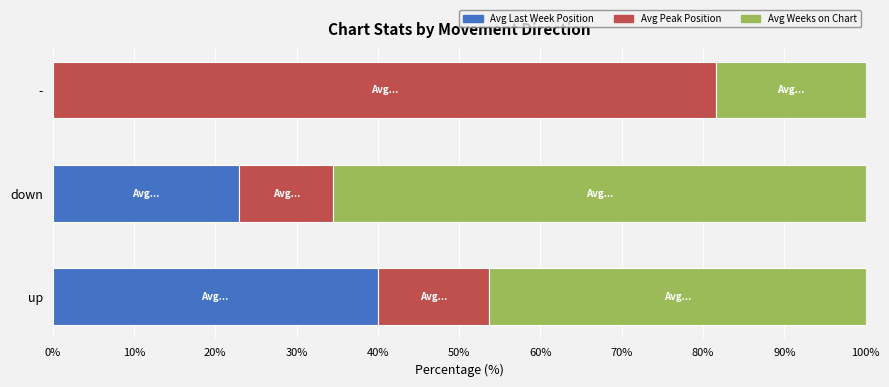

What is the total value across all series at up?

100.0